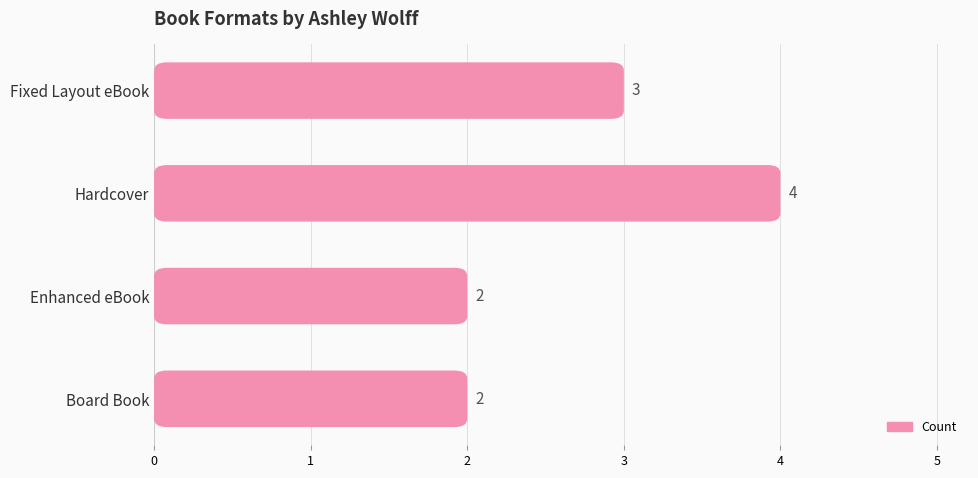

What is the ratio of the value at Fixed Layout eBook to the value at Hardcover?

0.8